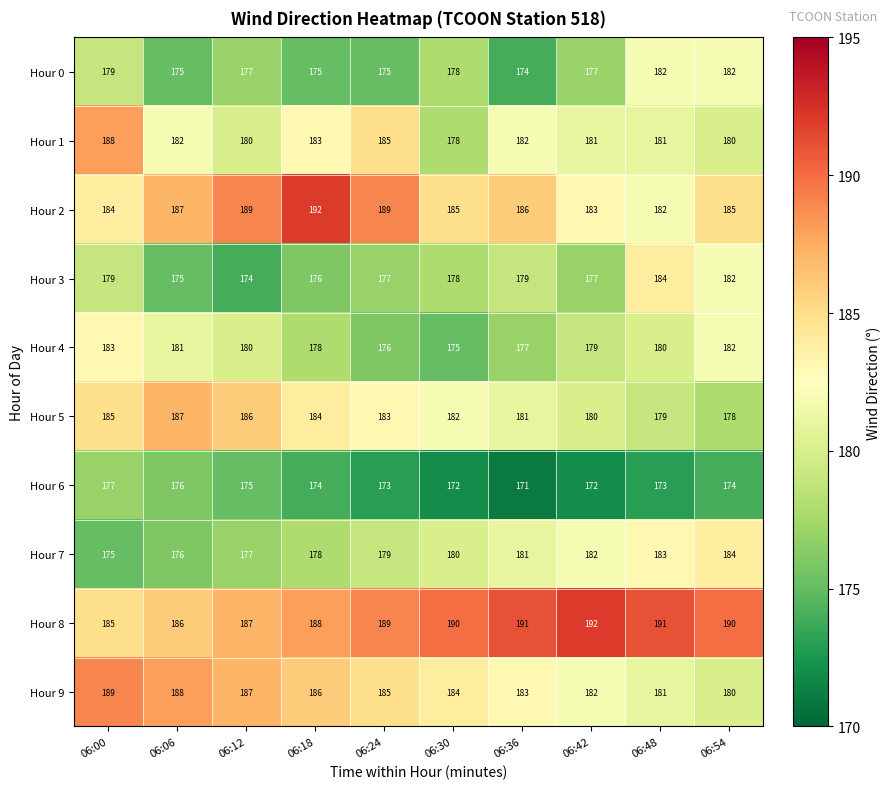

Where does the Hour 5 series first go above 183?

06:00